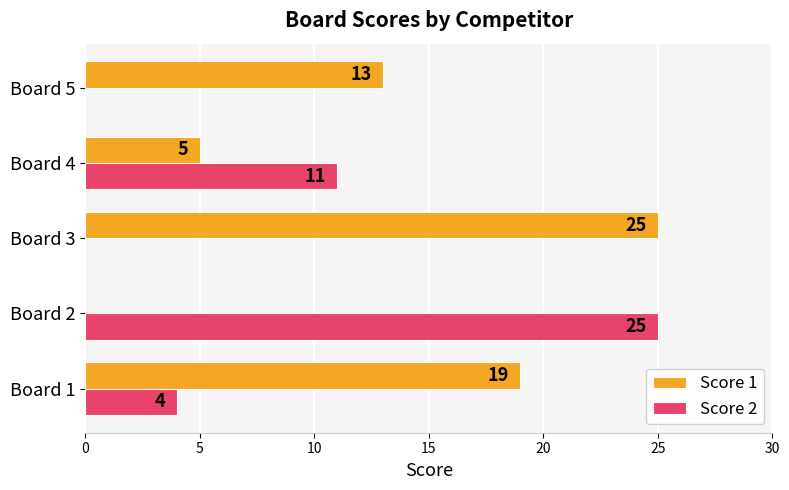

Which series has the largest total across all categories?

Score 1